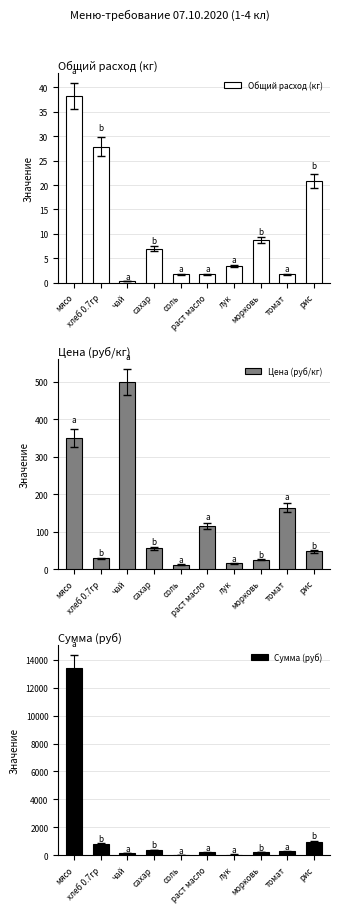

What is the greatest value displayed?

13398.0